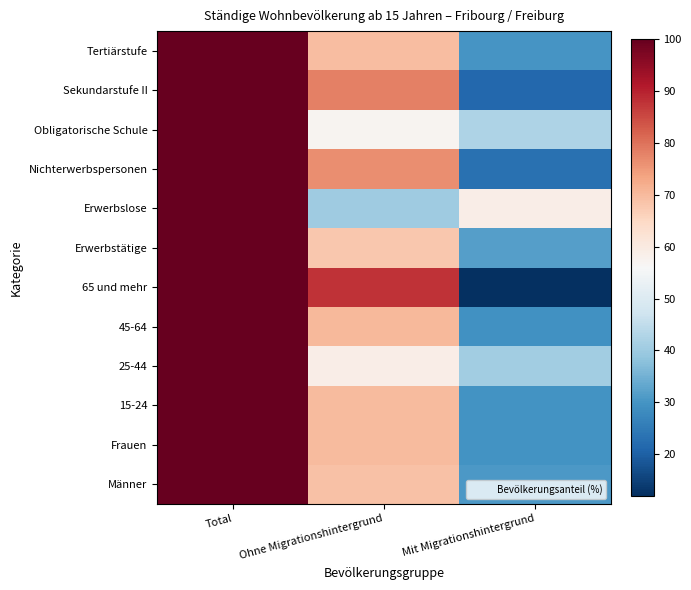

At which category is the sum across all series the highest?

Total